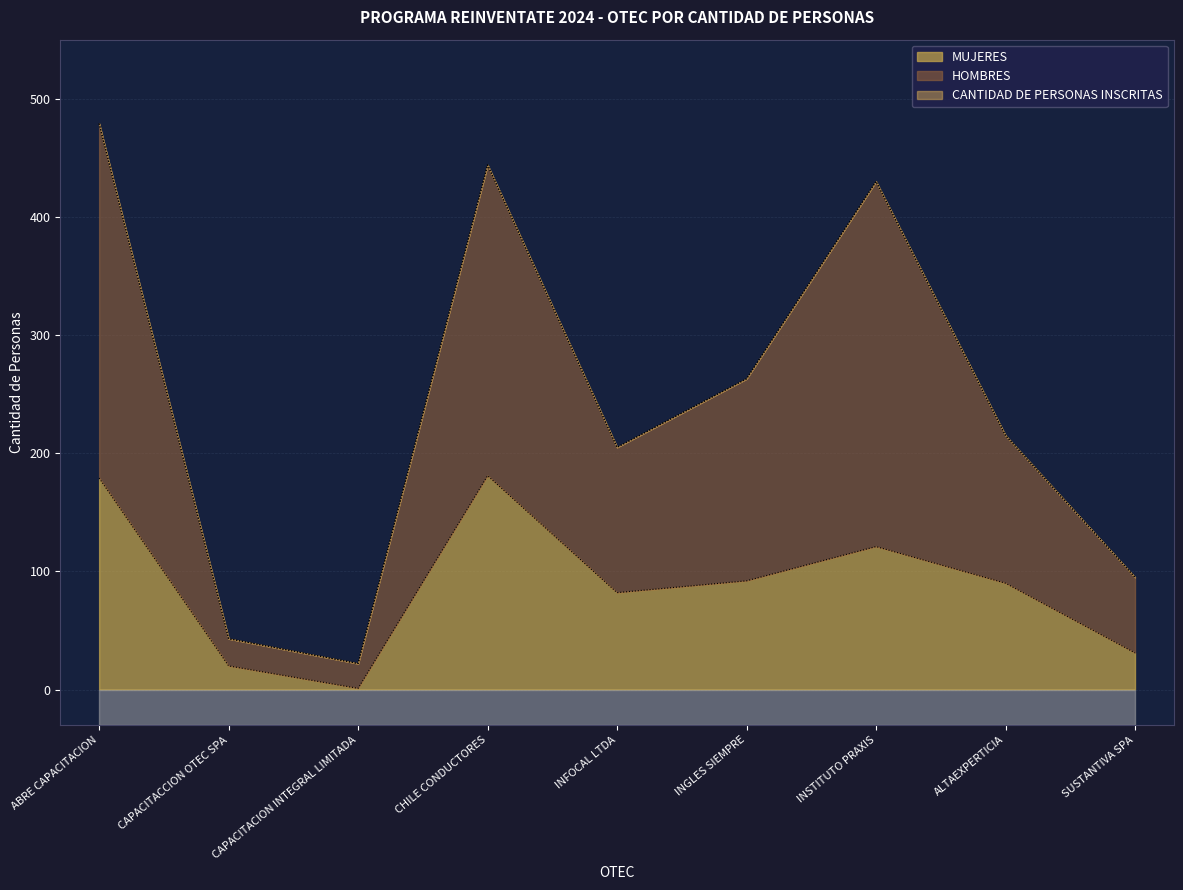

At how many categories does at least one series exceed 275?

3